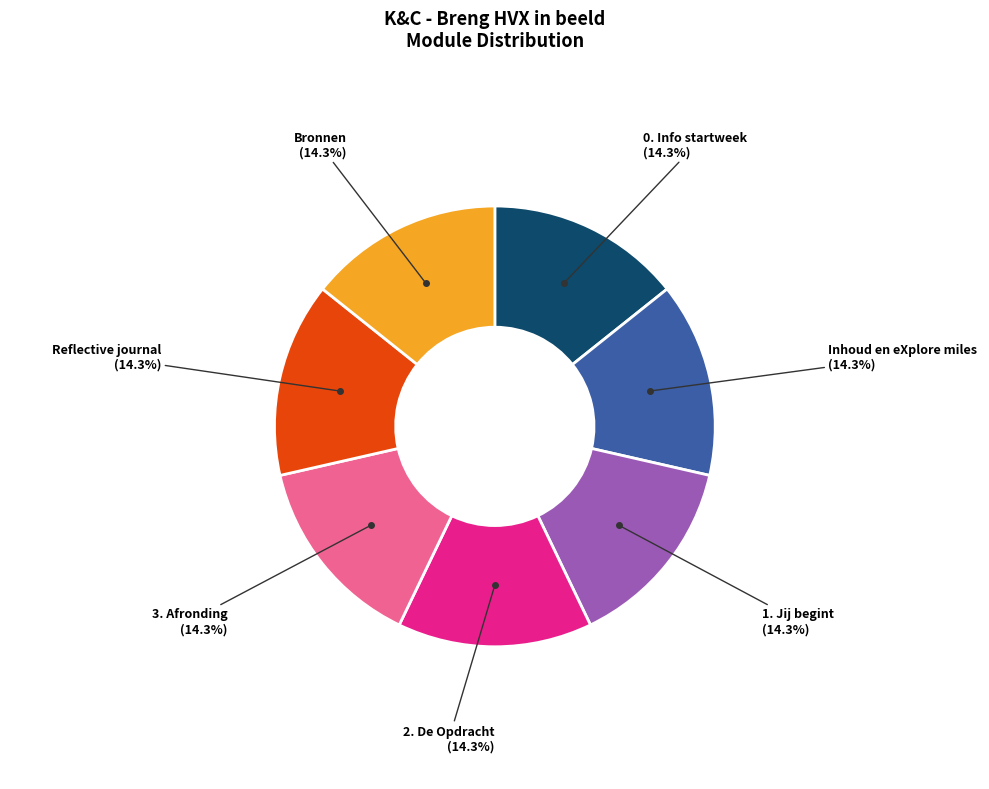

Is there a majority slice in this chart?

No